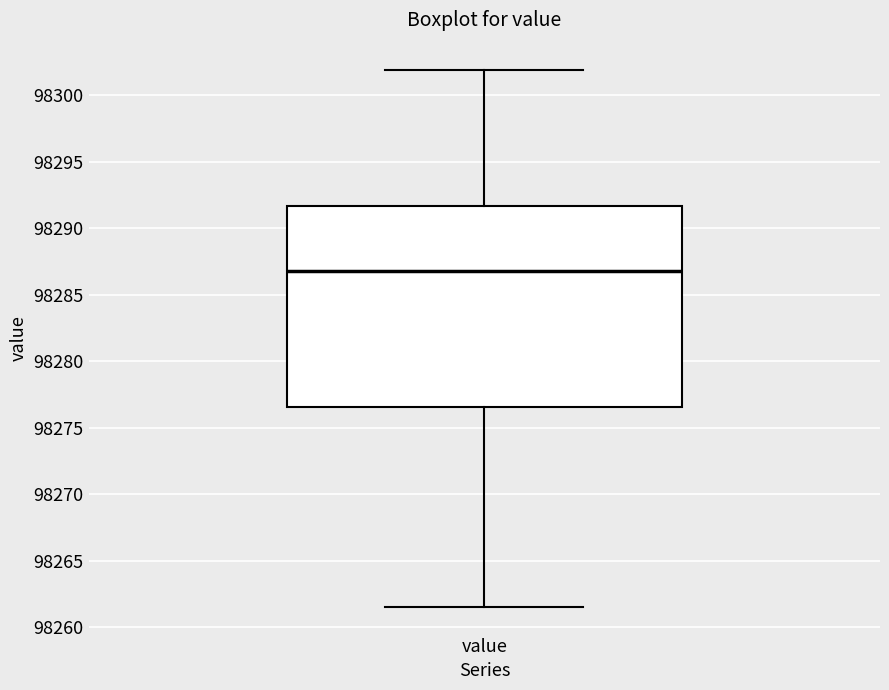

Where does the median line of the box for value sit on the y-axis? The values are not printed on the chart, so give them approximately, as read against the axis.

98287.0